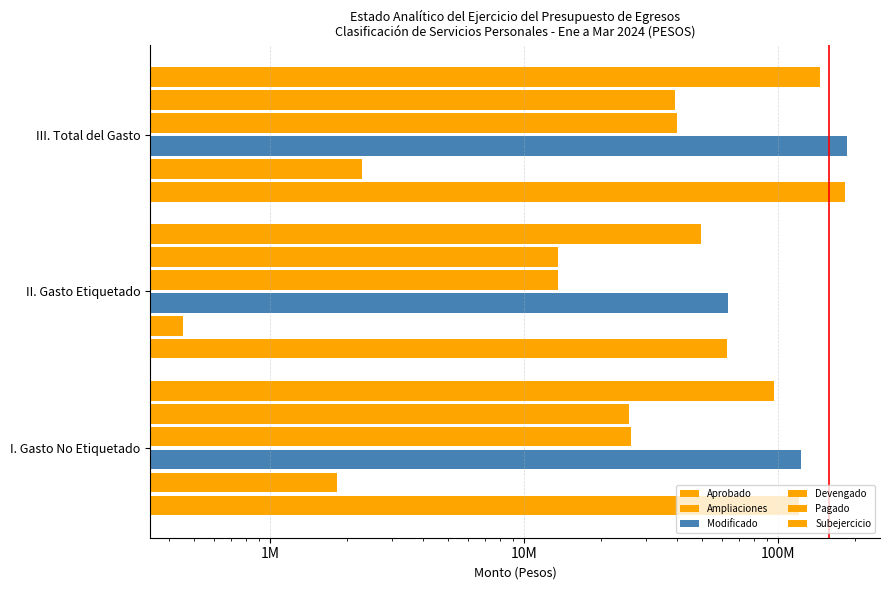

Are the bars grouped side by side (vs. stacked)?

Yes